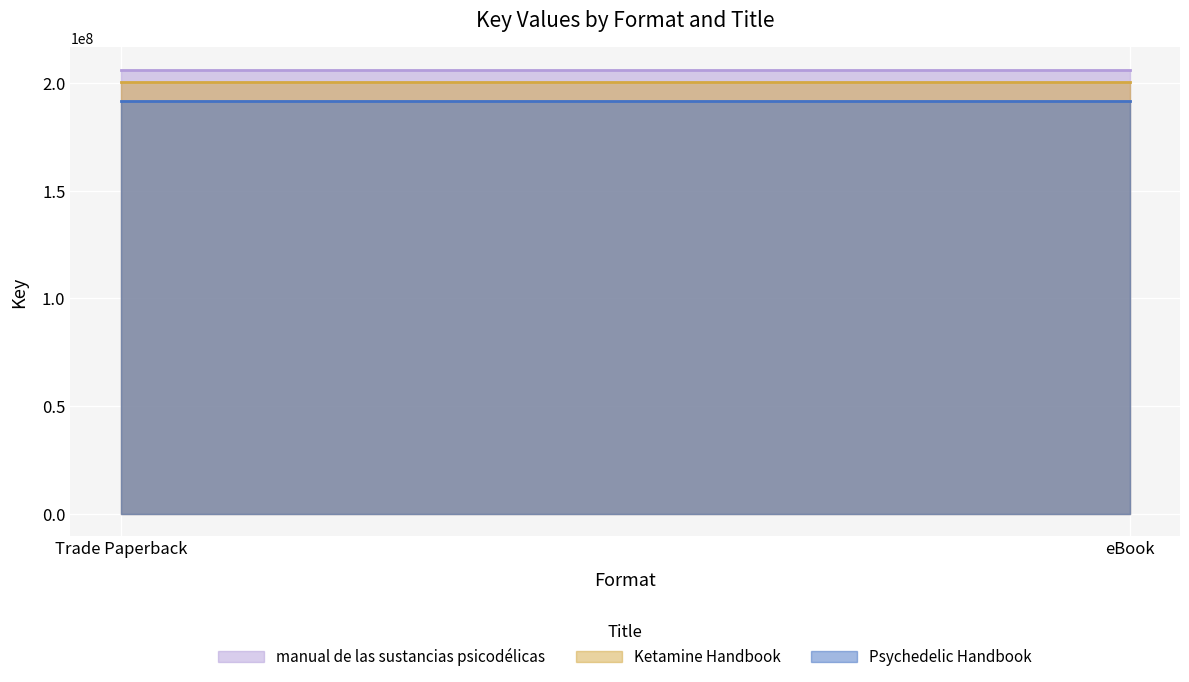

What is the sum of the manual de las sustancias psicodélicas values at eBook and Trade Paperback?

412488218